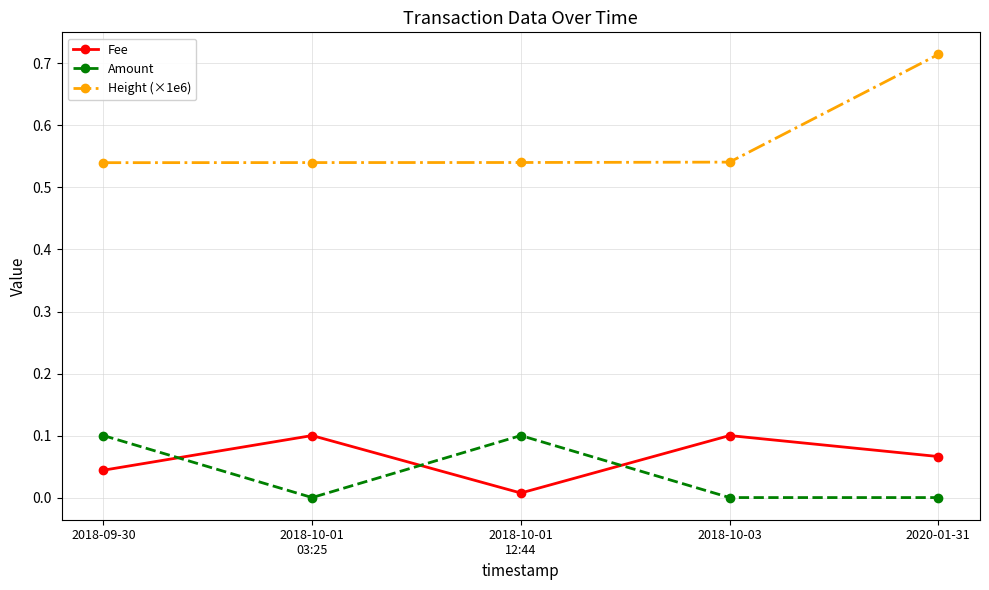

How many interior local peaks does the Fee series have?

2